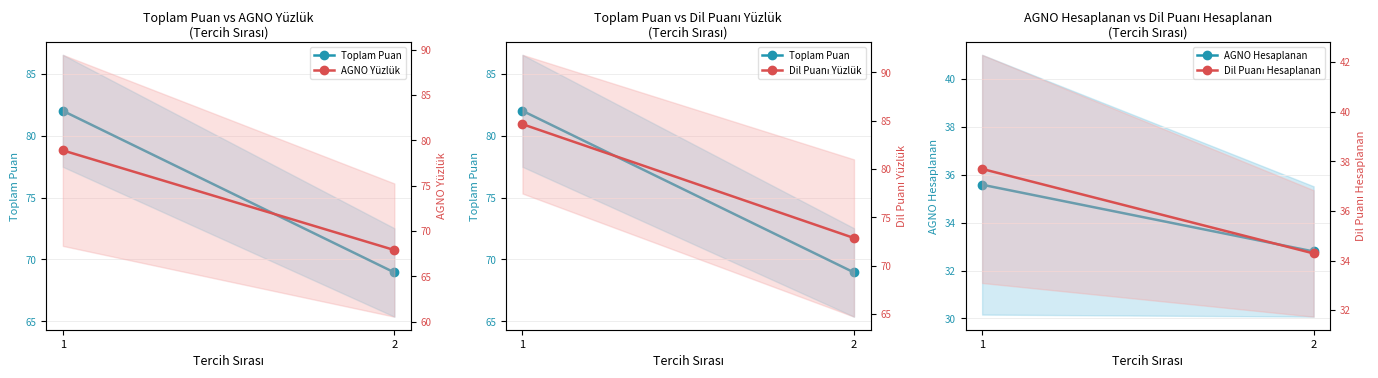

Reading left to right, what are all the values shown in this chart?

Toplam Puan: 1=82.0	2=68.9
AGNO Hesaplanan: 1=35.6	2=32.8
AGNO Yüzlük: 1=78.9	2=67.9
Dil Puanı Yüzlük: 1=84.6	2=72.9
Dil Puanı Hesaplanan: 1=37.7	2=34.3